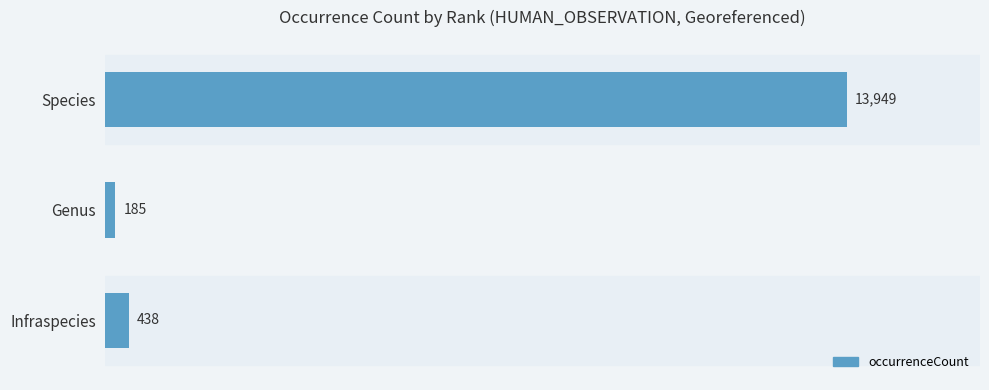

What value does the data have at Genus, to the nearest 50?

200